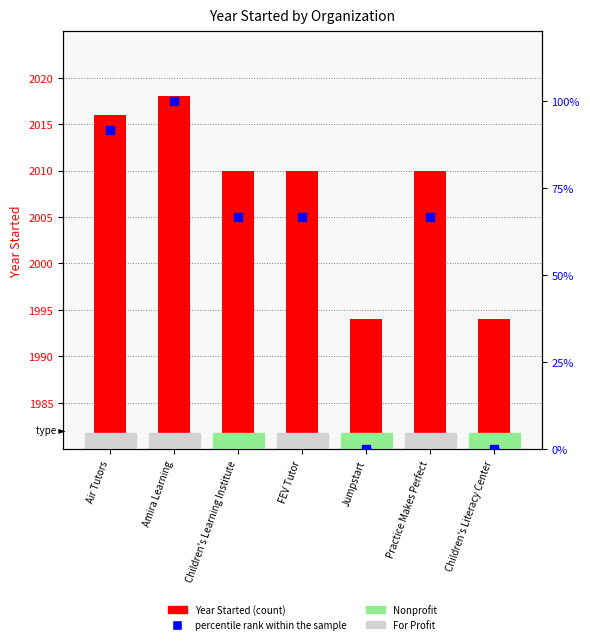

Which series contains the lowest Y value?

percentile rank within the sample